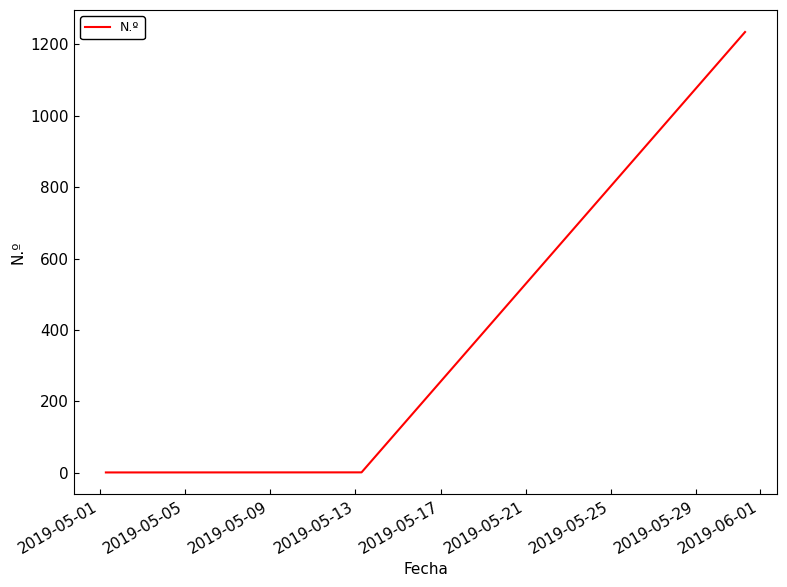

What is the maximum value shown in the chart?

1234.6